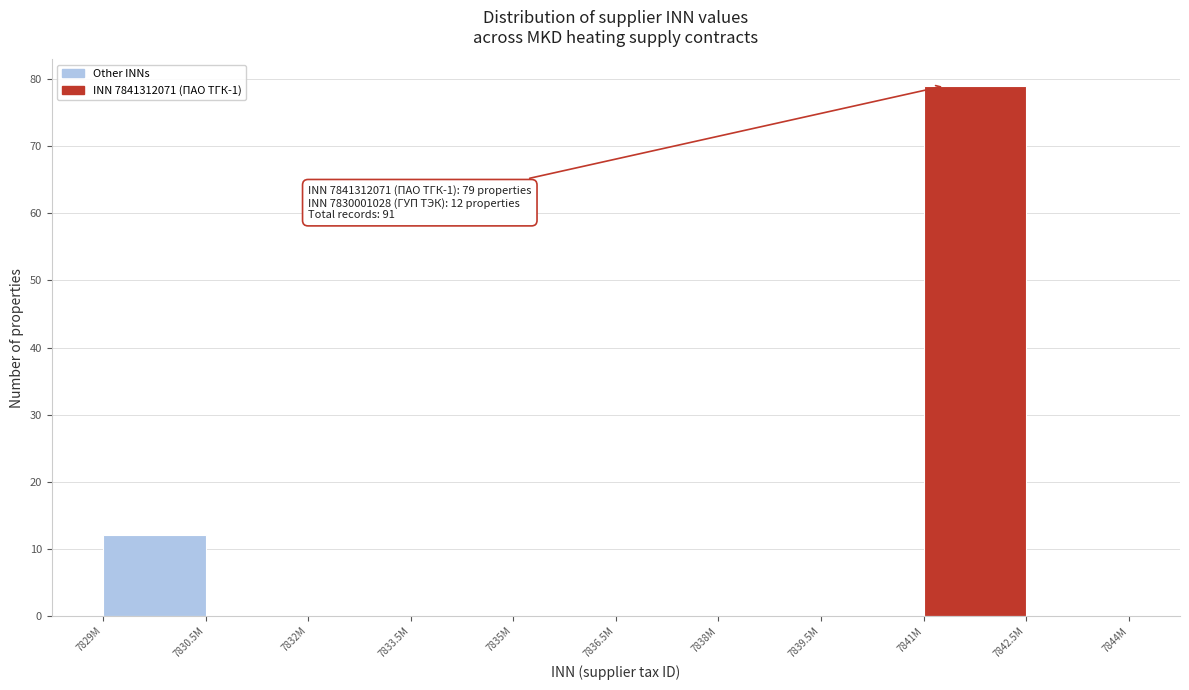

Reading right to left, transcribe all the data shown in this chart.

7842.5M=0	7841M=79	7839.5M=0	7838M=0	7836.5M=0	7835M=0	7833.5M=0	7832M=0	7830.5M=0	7829M=12